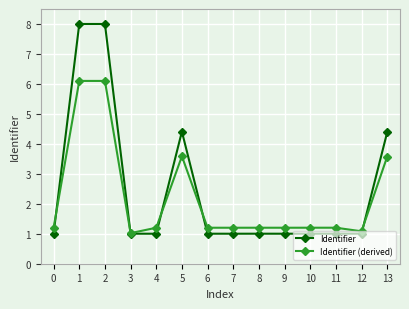

Where is the first local minimum for Identifier (derived)?

3